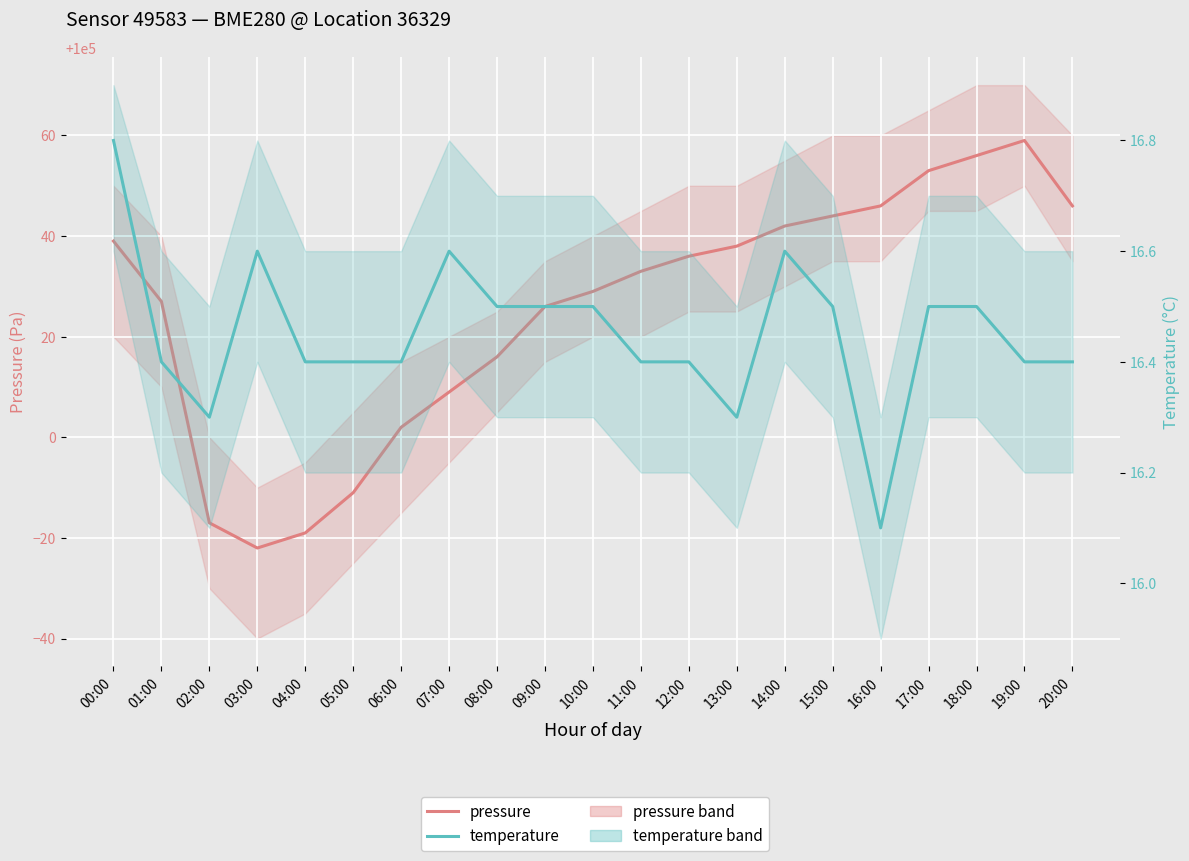

What is the label of the 6th point from the left?

05:00